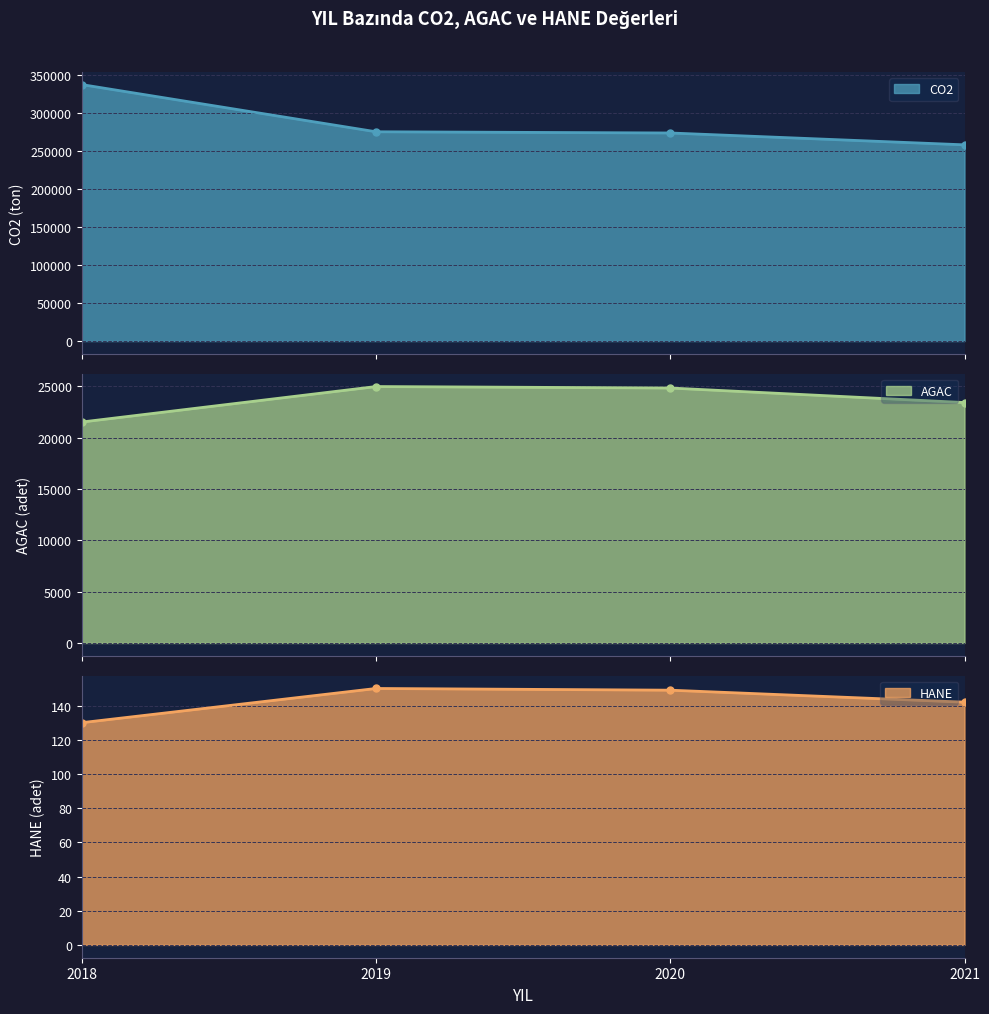

True or false: HANE and AGAC cross at least once.

False